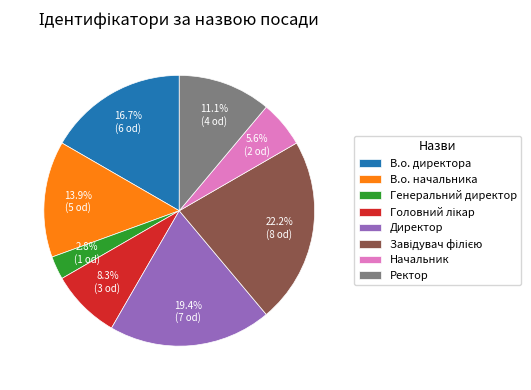

Do Начальник and Ректор together represent more than half of the pie?

No